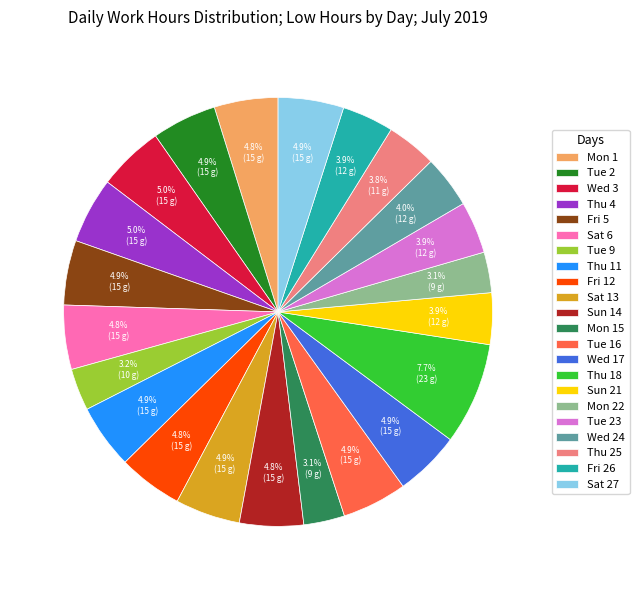

How many slices are in this pie chart?

22